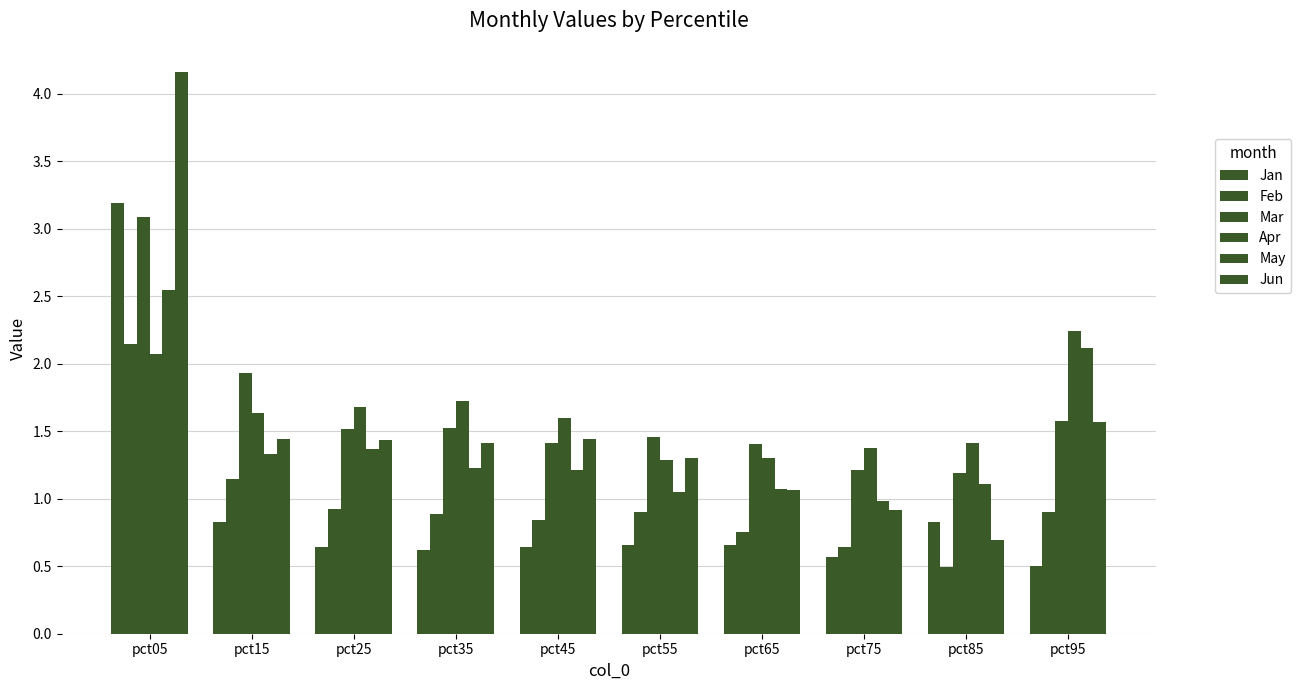

At which label is Apr closest to 1?

pct55